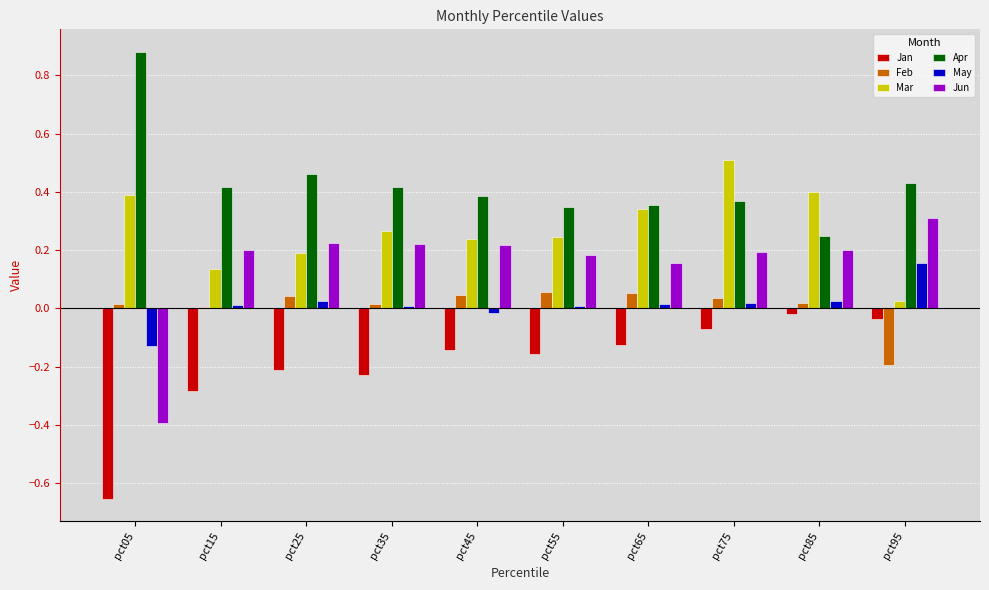

What is the sum of all Apr values?

4.3